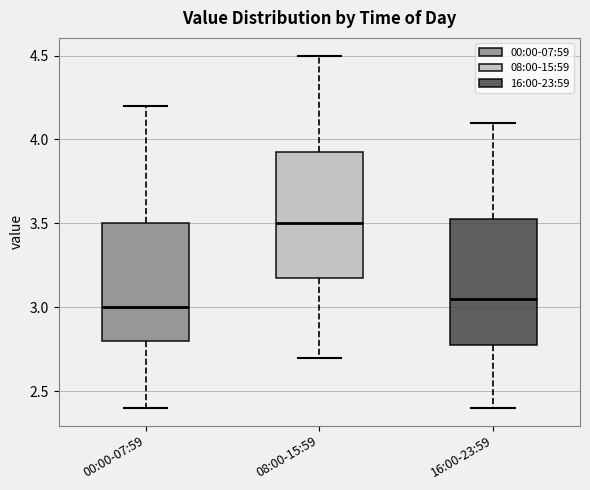

Reading left to right, transcribe this box plot: for each box, give where its median line is, the range the box spans, and where its two whiskers end, as read against the y-axis. The values are not printed on the chart, so give them approximately, as read against the axis.

00:00-07:59: median 3.00, box 2.80 to 3.50, whiskers 2.40 to 4.20
08:00-15:59: median 3.50, box 3.20 to 3.95, whiskers 2.70 to 4.50
16:00-23:59: median 3.05, box 2.80 to 3.55, whiskers 2.40 to 4.10